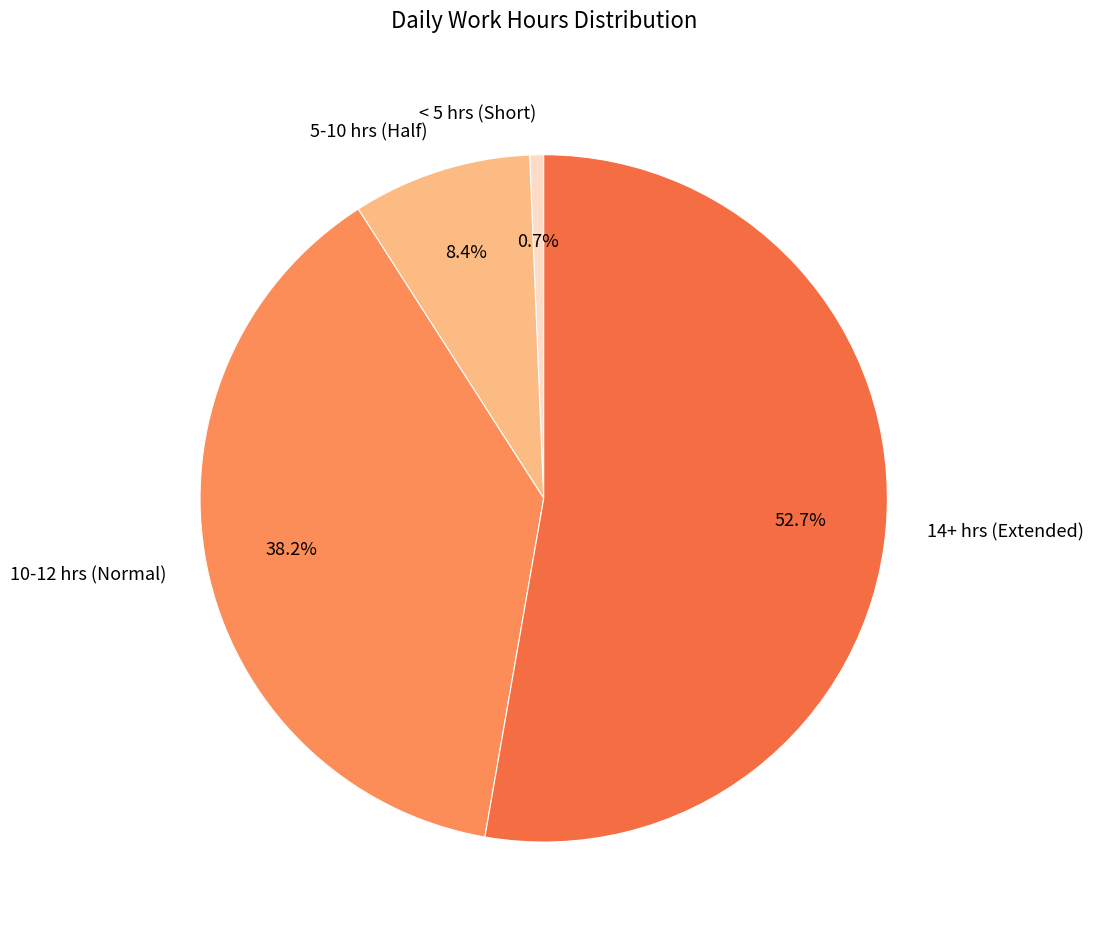

Rank the categories by value from highest to lowest.

14+ hrs (Extended), 10-12 hrs (Normal), 5-10 hrs (Half), < 5 hrs (Short)